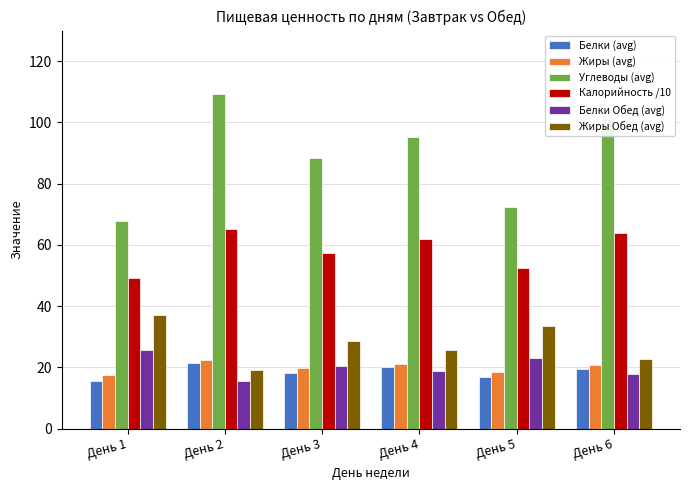

How many bars are there in each group?

6